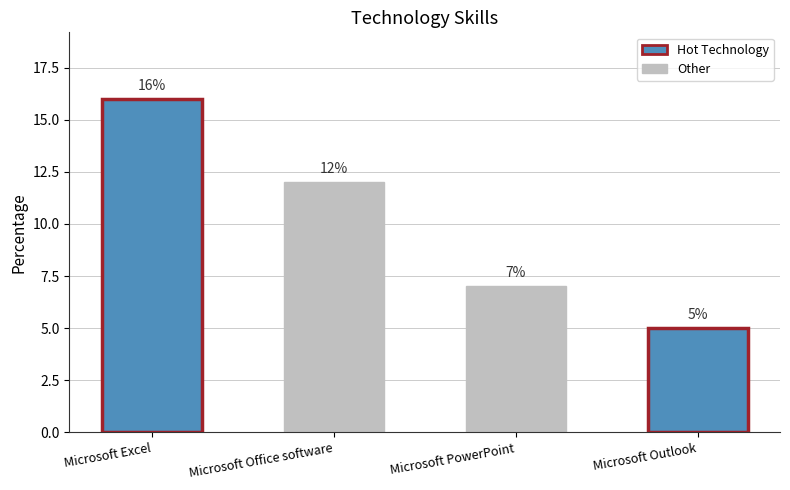

Count the values in the range 7 to 16.

3